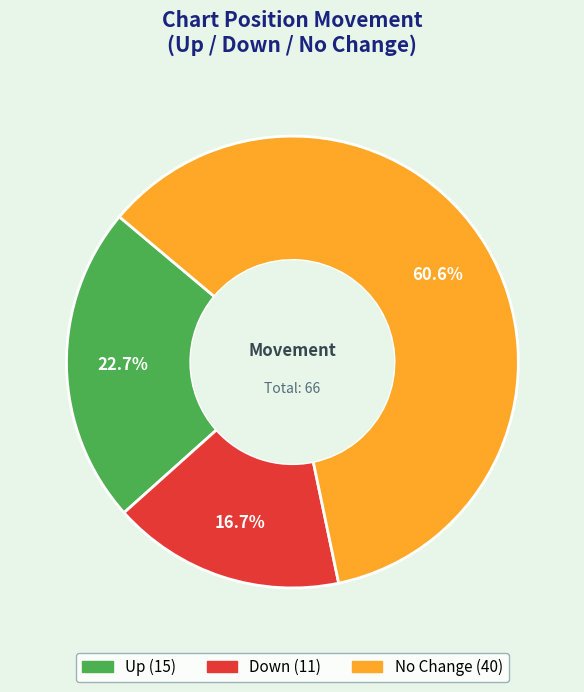

Count the number of slices in the pie.

3